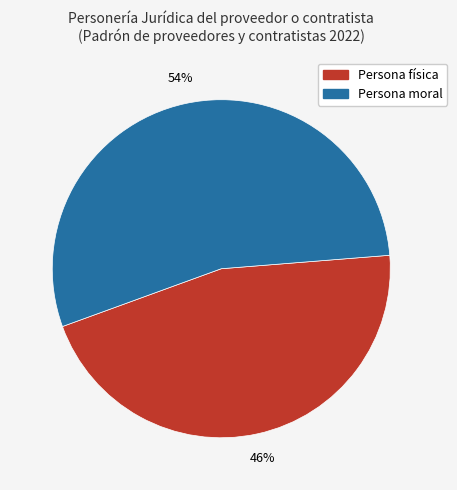

To the nearest percent, what is the combined percentage of Persona física and Persona moral?

100%